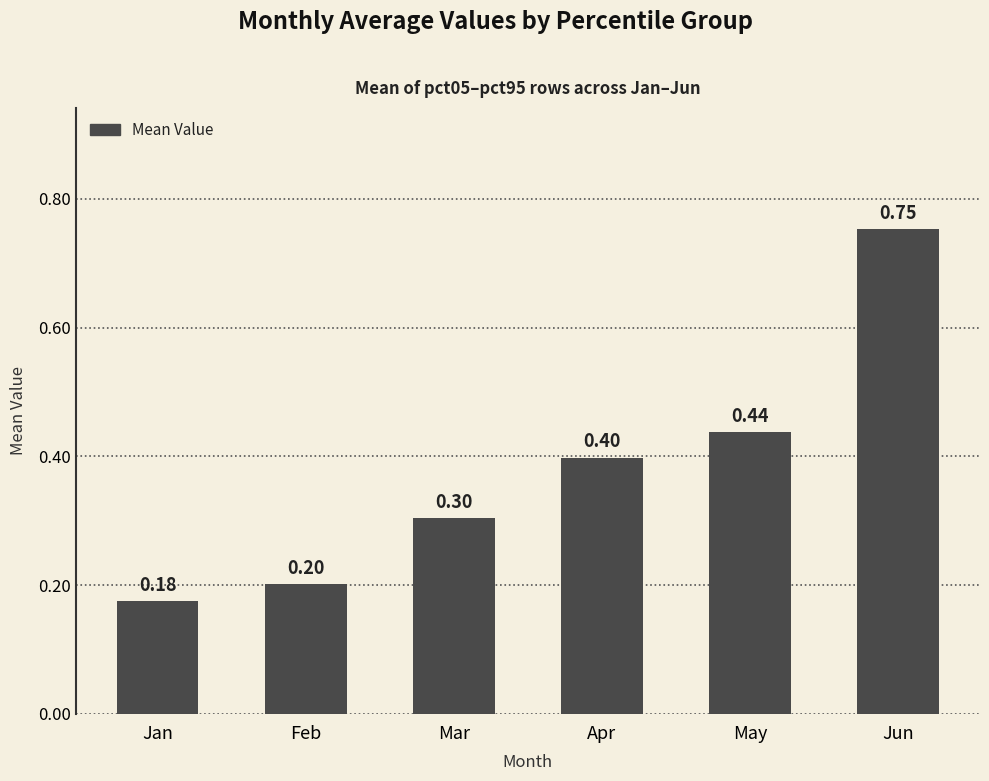

What is the sum of all values?

2.3